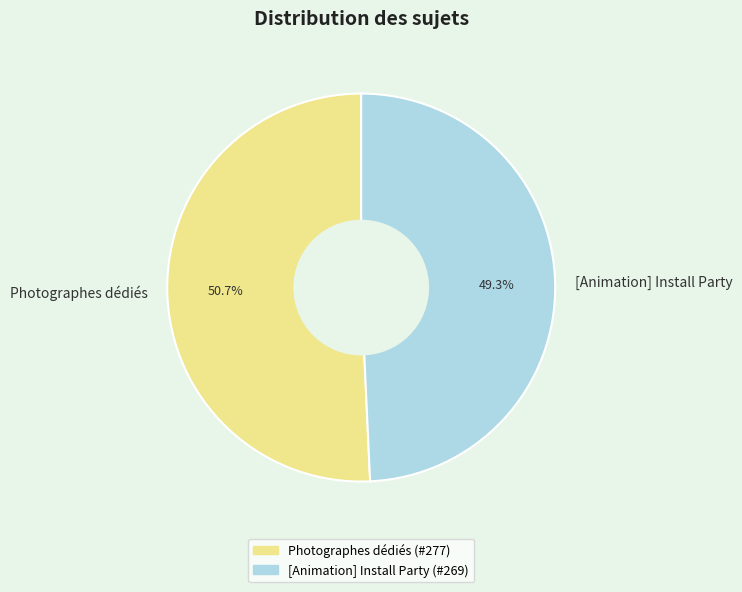

To the nearest percent, what portion does Photographes dédiés represent?

51%